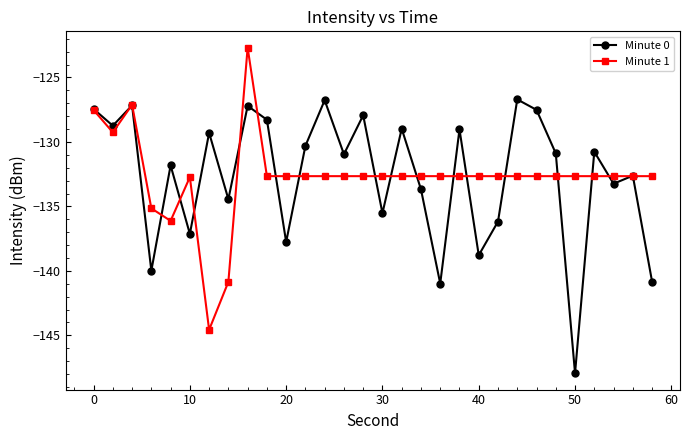

List the series in order of their peak value, highest first.

Minute 1, Minute 0